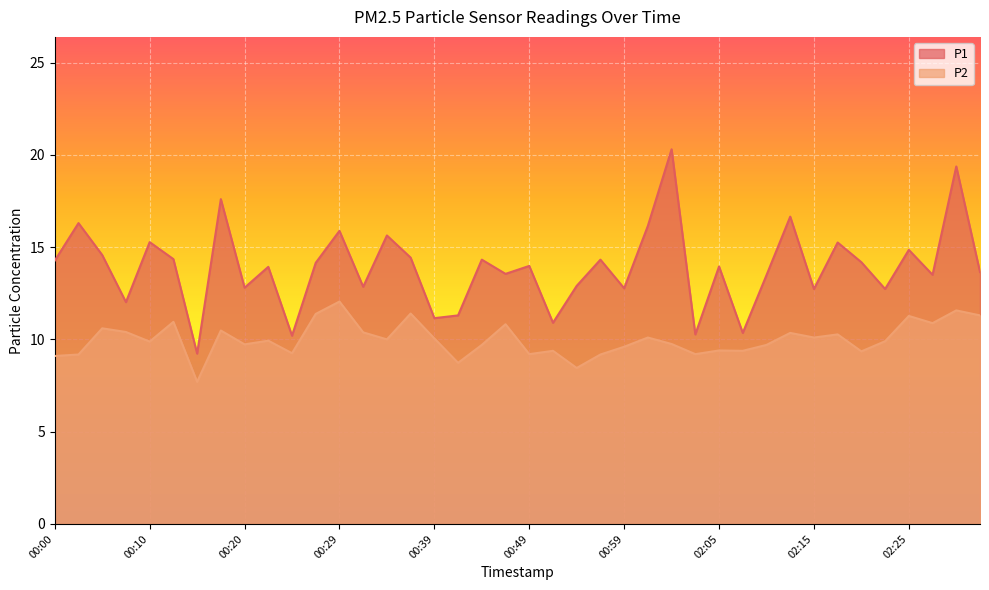

Rank the series by their maximum value, from lowest to highest.

P2, P1